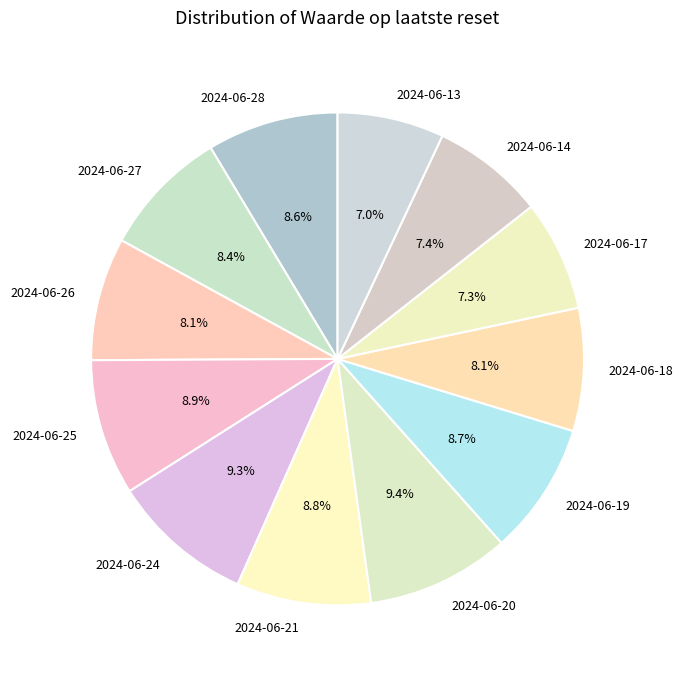

Does 2024-06-21 account for over 50% of the chart?

No